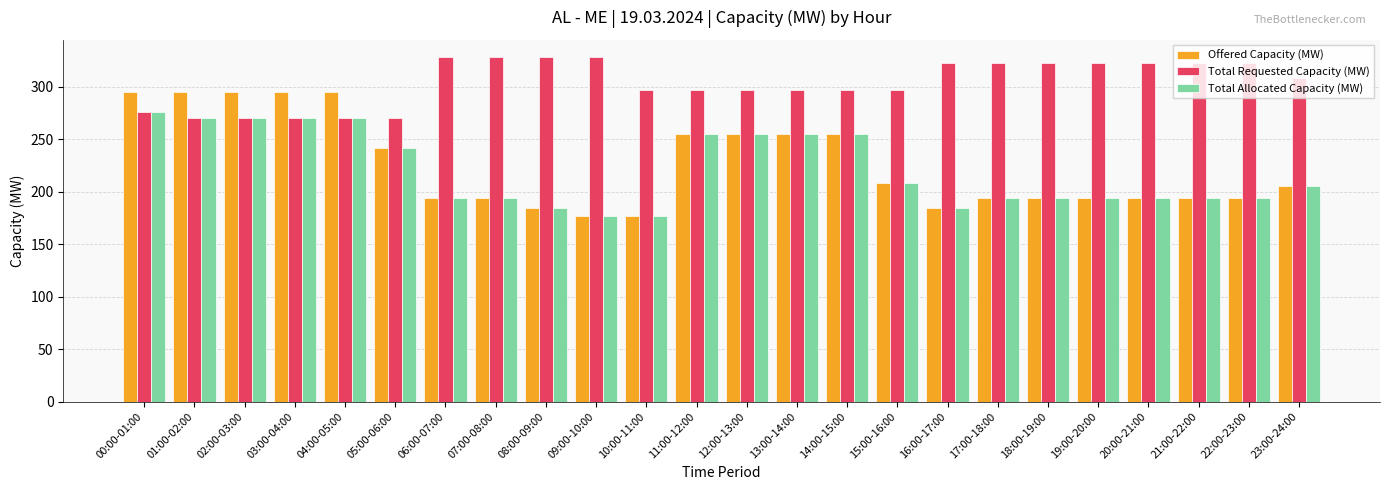

Reading left to right, extract all data points from this chart.

Offered Capacity (MW): 295	295	295	295	295	241	194	194	184	177	177	255	255	255	255	208	184	194	194	194	194	194	194	205
Total Requested Capacity (MW): 276	270	270	270	270	270	328	328	328	328	297	297	297	297	297	297	322	322	322	322	322	322	322	308
Total Allocated Capacity (MW): 276	270	270	270	270	241	194	194	184	177	177	255	255	255	255	208	184	194	194	194	194	194	194	205